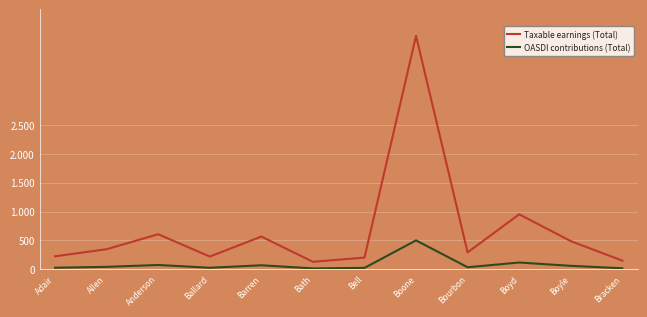

What is the sum of all OASDI contributions (Total) values?

1020289